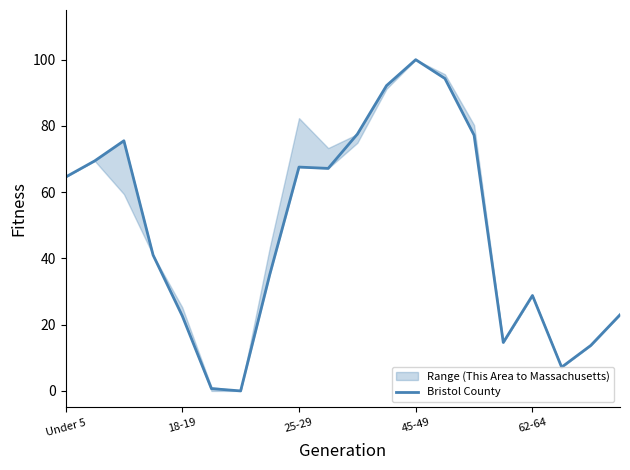

At which label does Bristol County reach its peak?

45-49